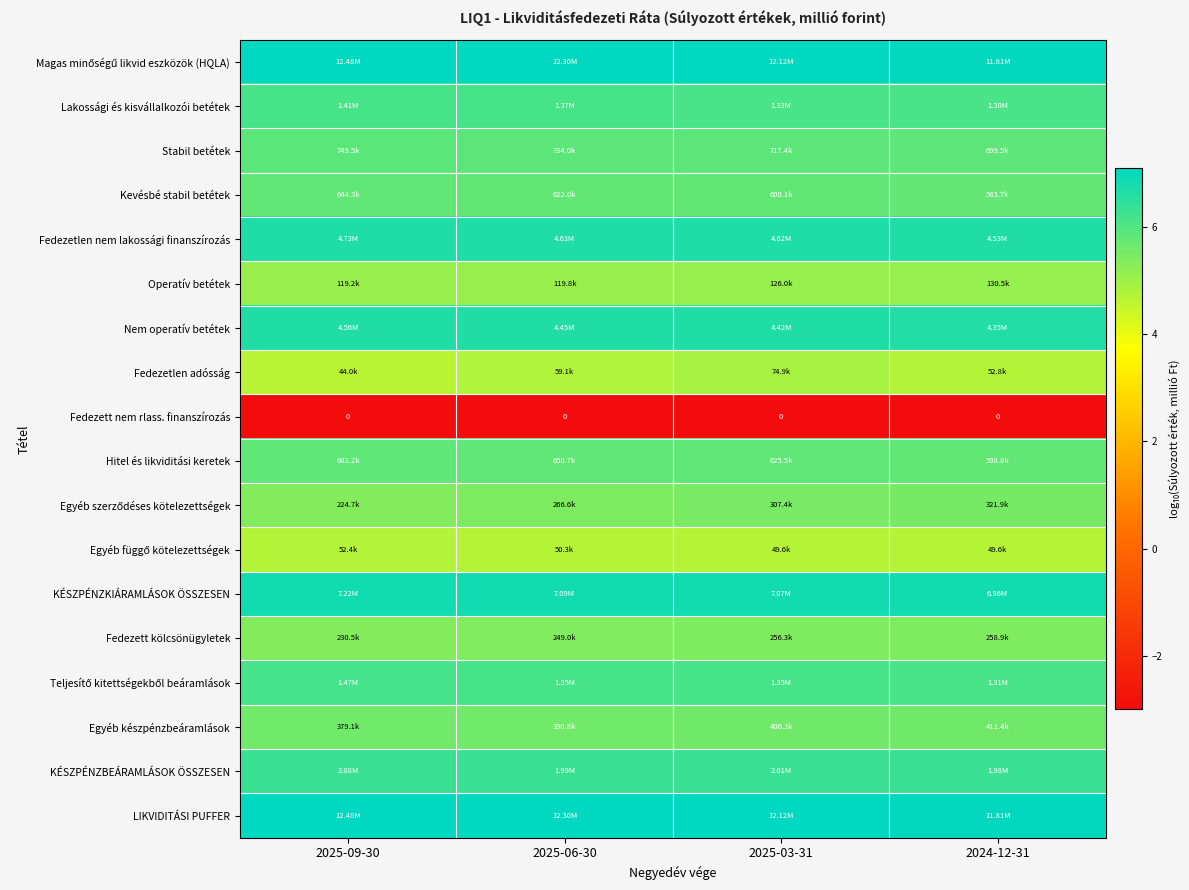

At which category is the sum across all series the highest?

2025-03-31